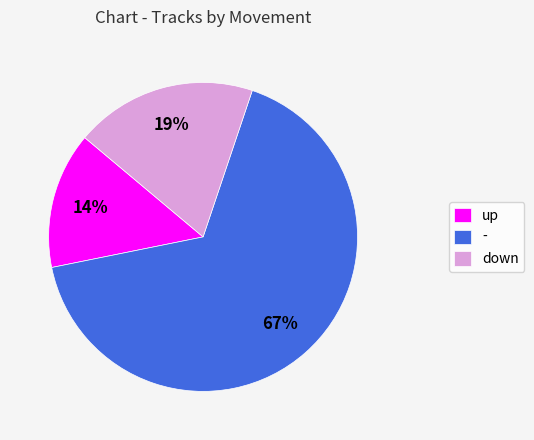

Does - account for over 50% of the chart?

Yes